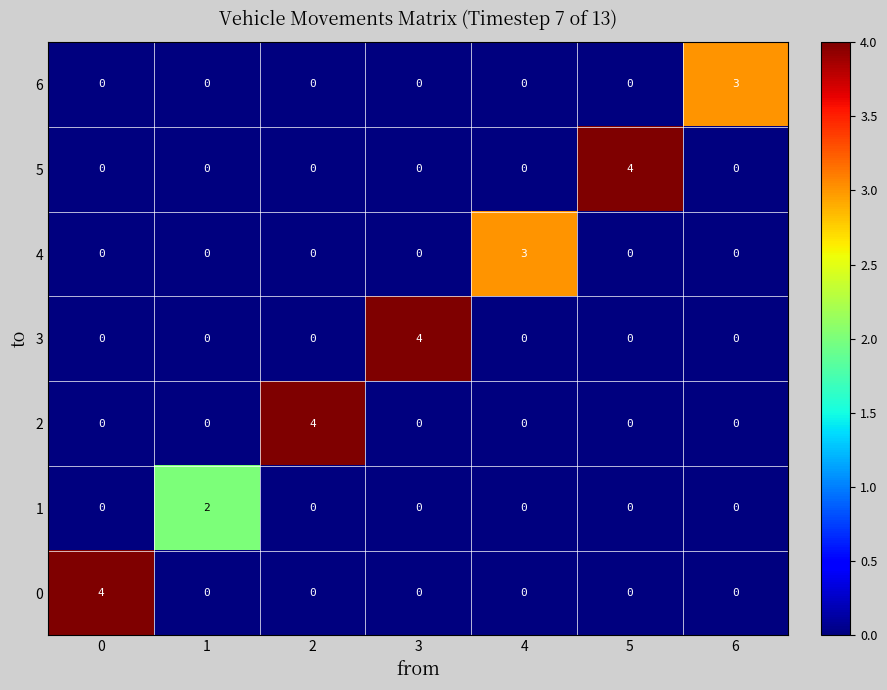

Between 4 and 5, which series saw the biggest shift?

5